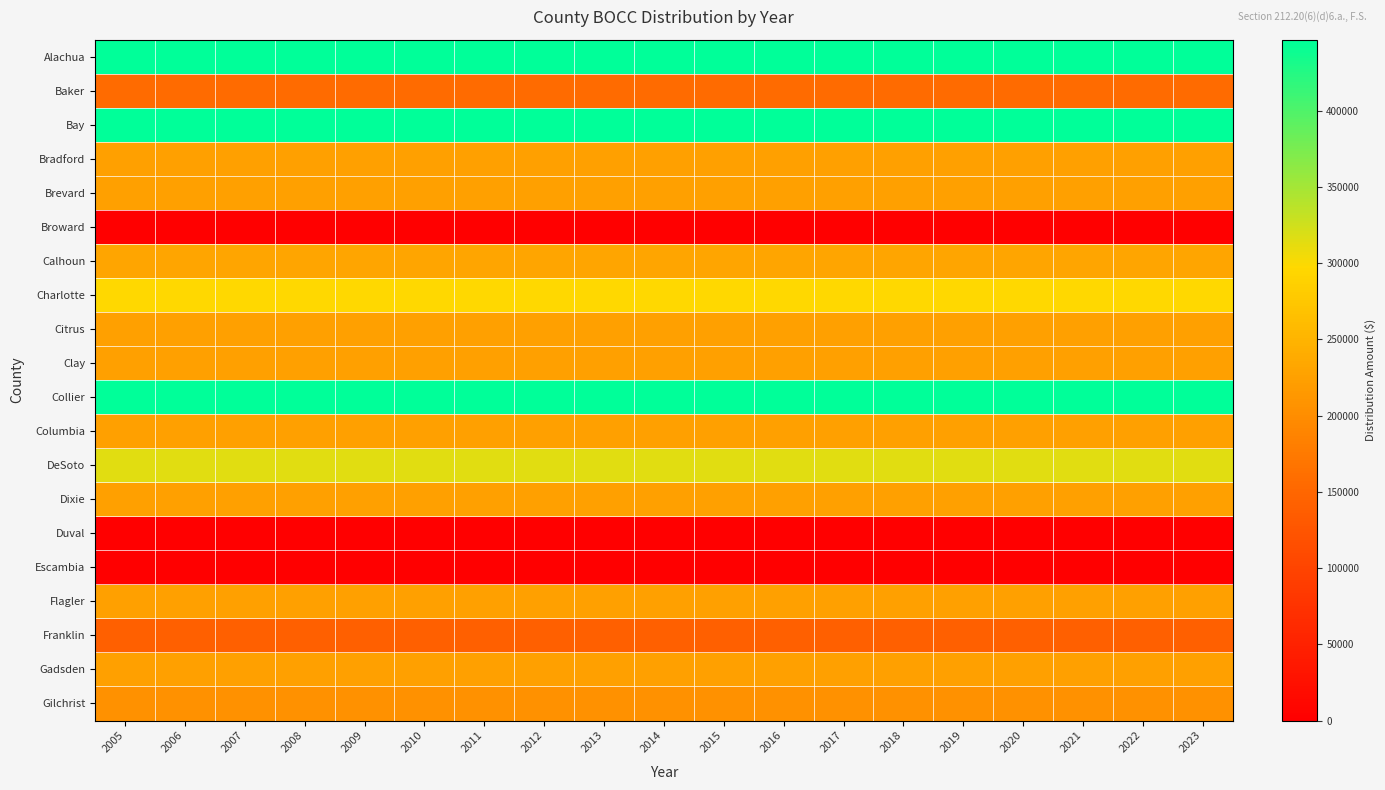

At how many categories does at least one series exceed 229946?

19